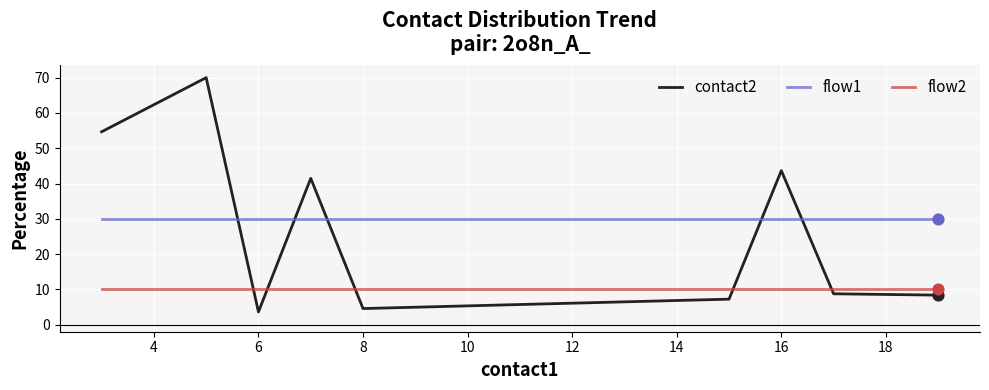

Which series has the largest total across all categories?

flow1